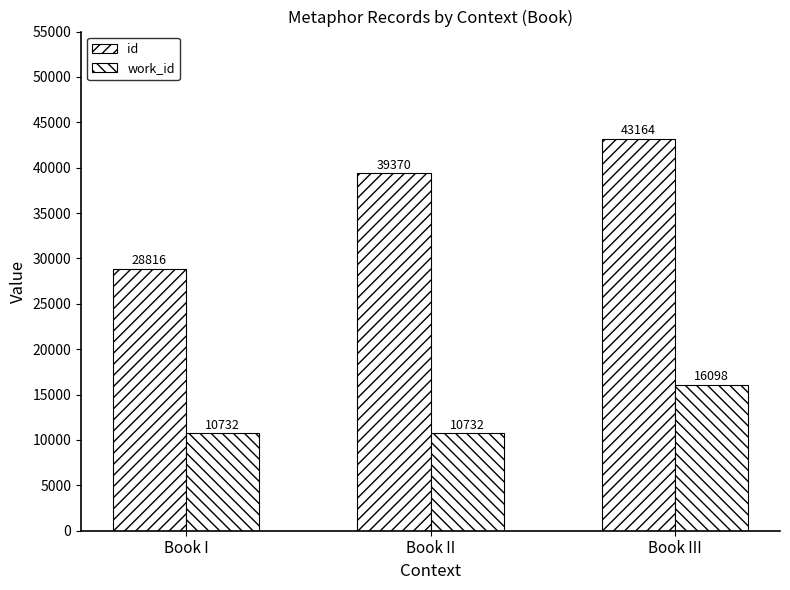

At which label does work_id reach its minimum?

Book I